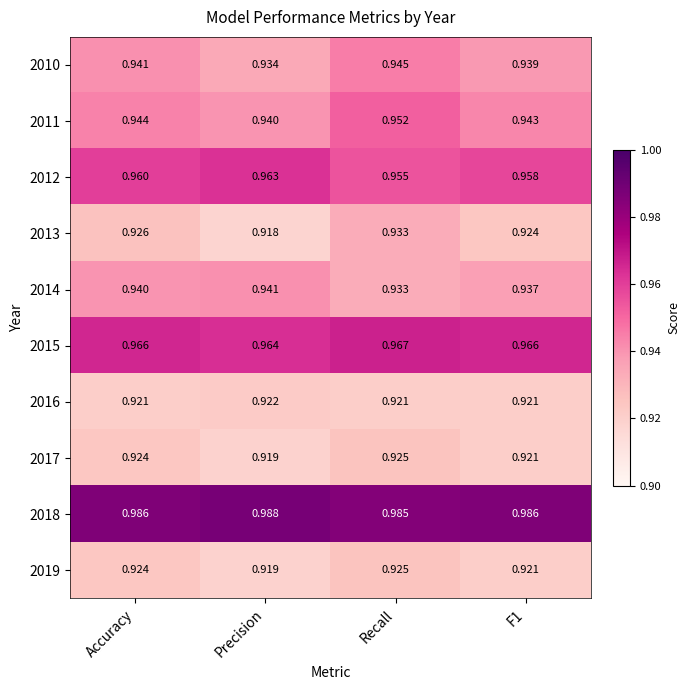

Which label corresponds to the largest value in the chart?

Precision